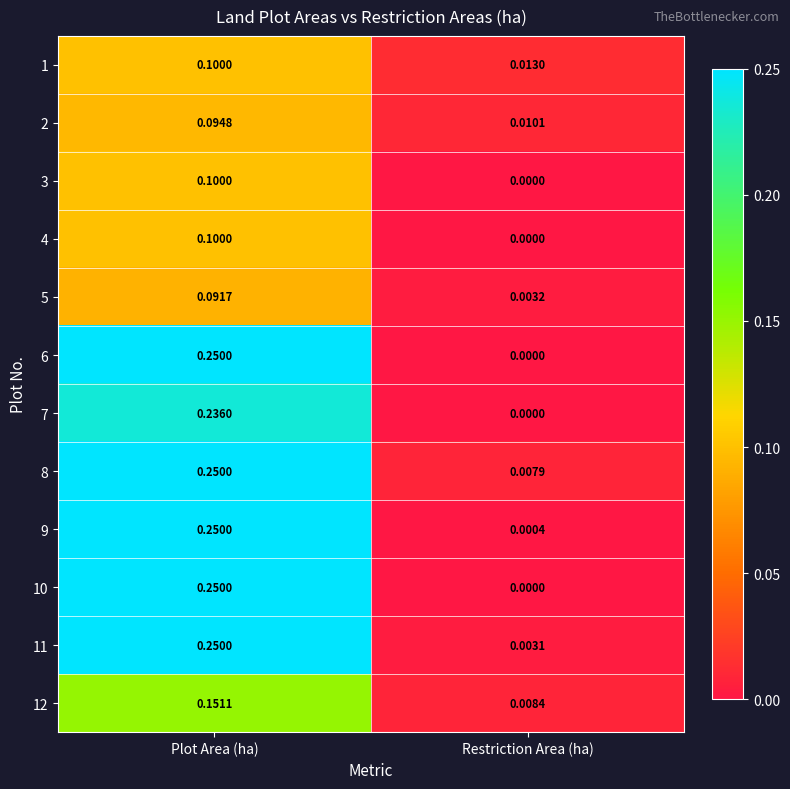

At which category is the sum across all series the highest?

Plot Area (ha)